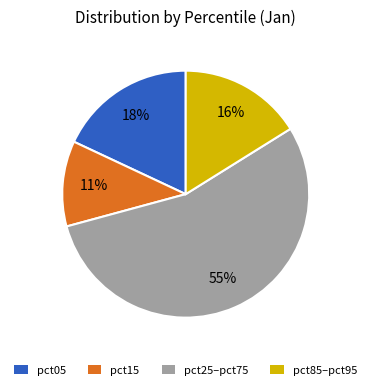

To the nearest percent, what percentage of the pie is pct25–pct75?

55%